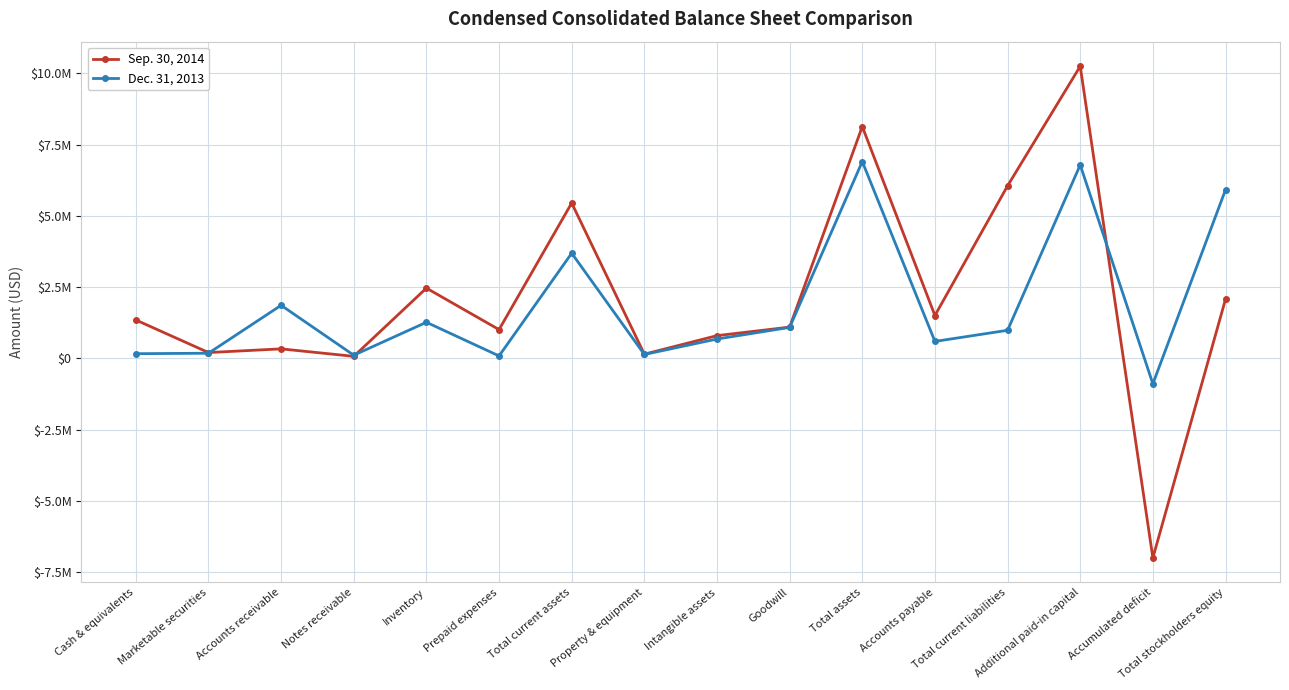

Is this an area chart (filled region under the line)?

No